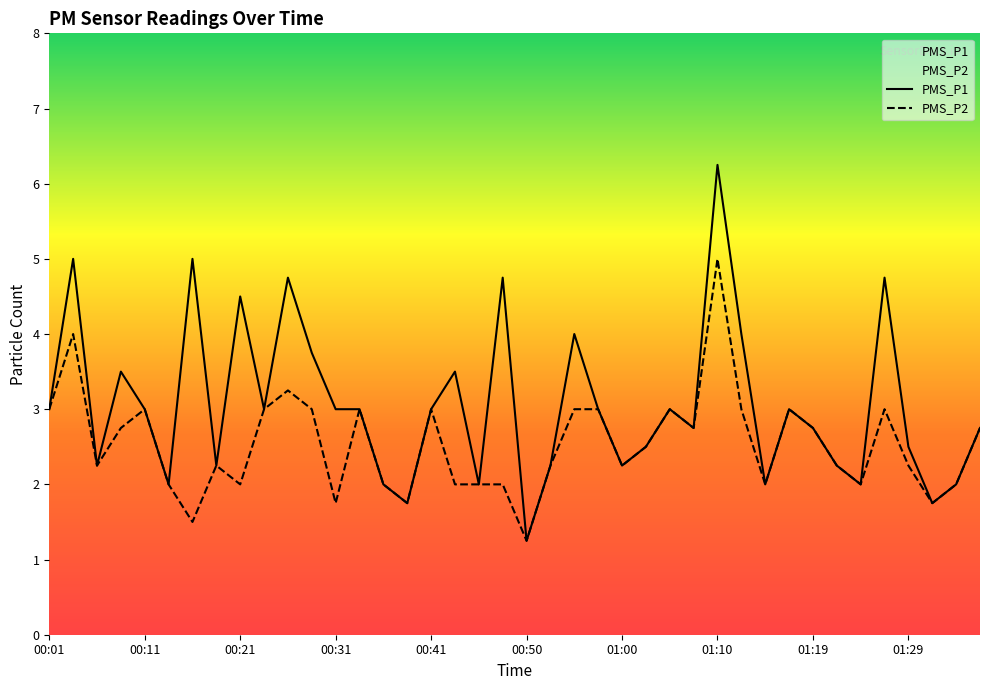

At which label does PMS_P2 first exceed 2?

00:01